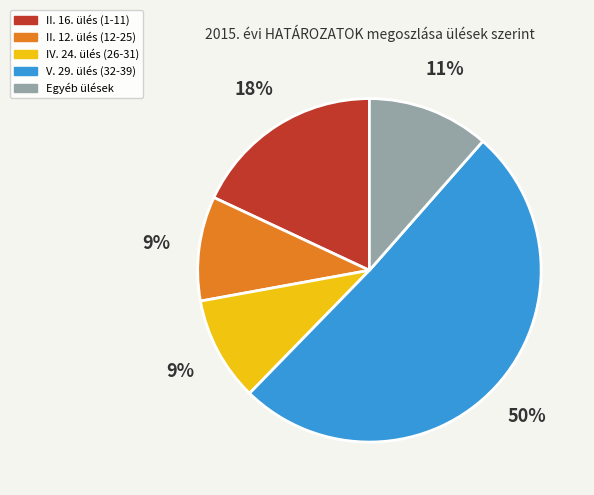

What is the largest slice in the pie chart?

V. 29.